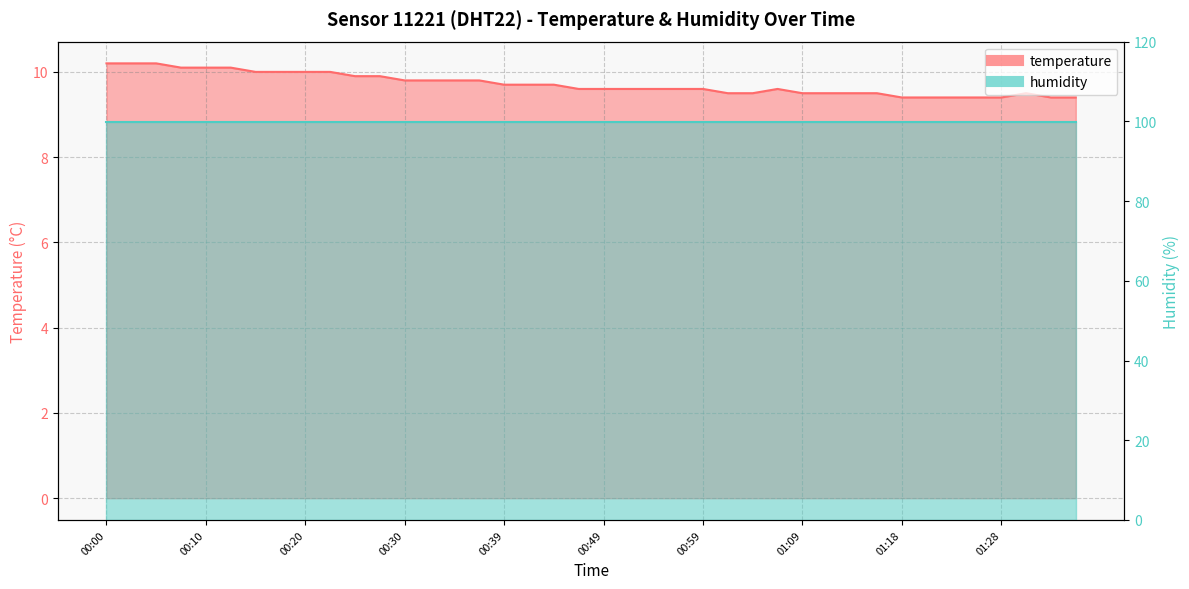

Which label corresponds to the largest value in the chart?

00:00